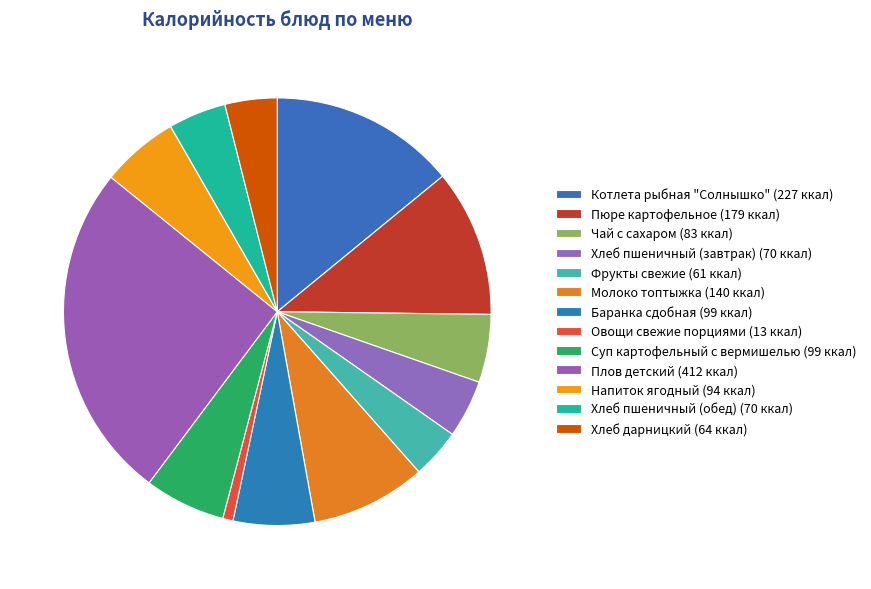

How many segments does this pie chart have?

13